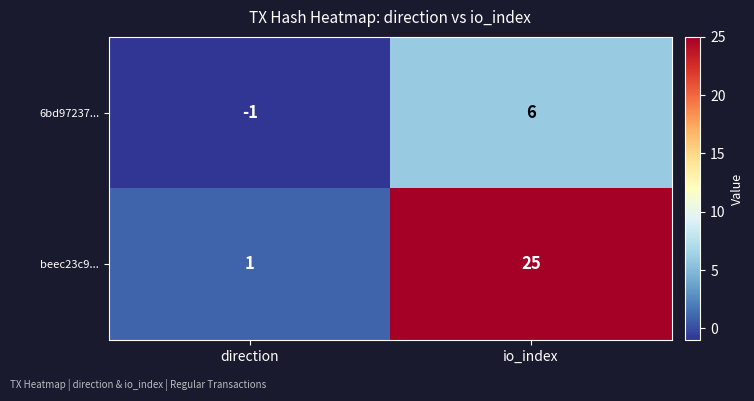

Where is beec23c9... nearest to the value 13?

direction